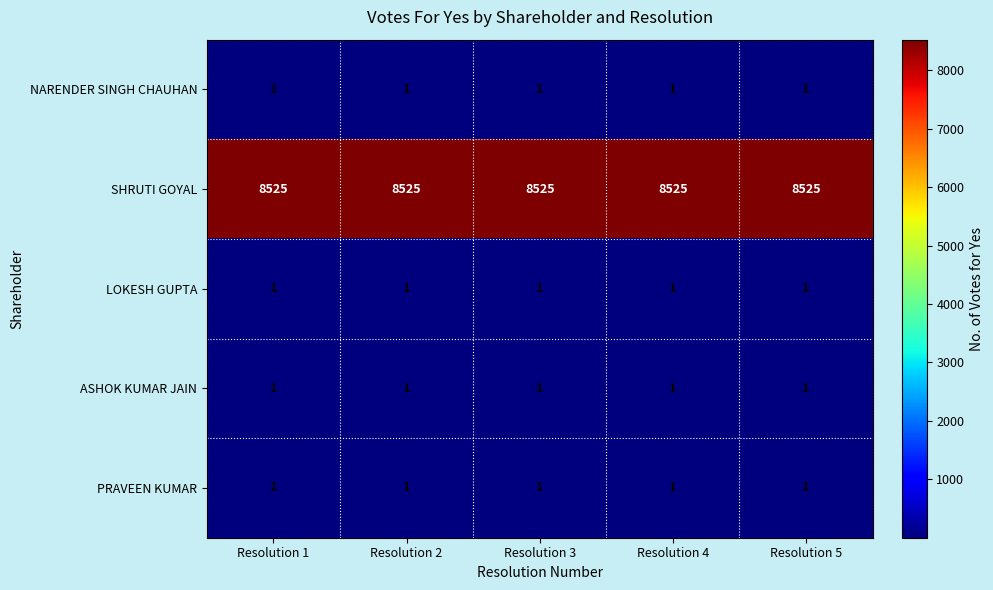

The value of LOKESH GUPTA at Resolution 1 is 1. True or false?

True